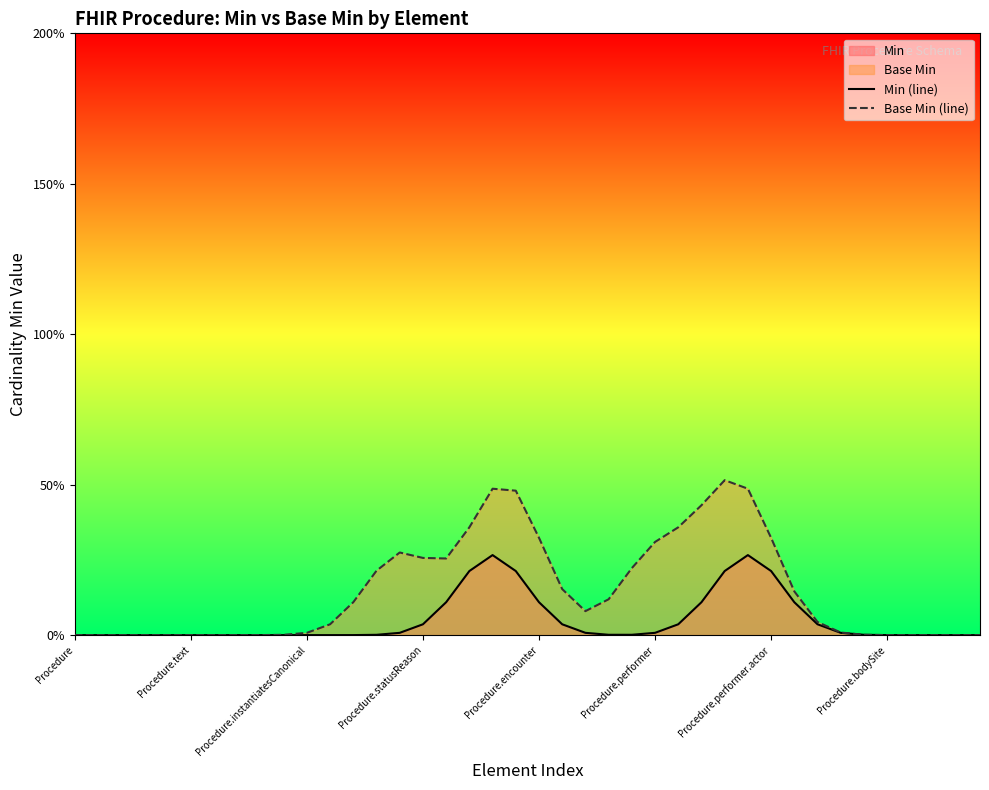

How many series are shown in this chart?

2